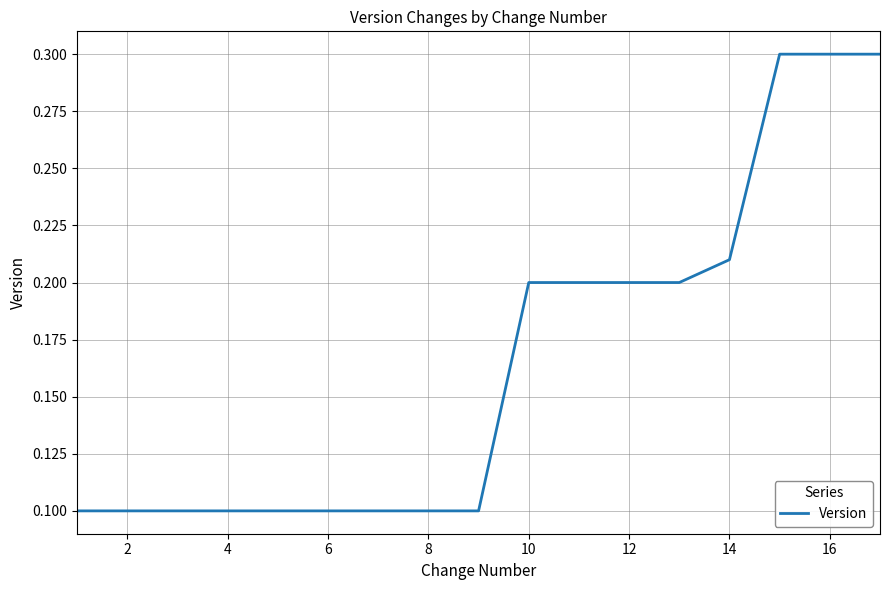

What is the maximum value shown in the chart?

0.3